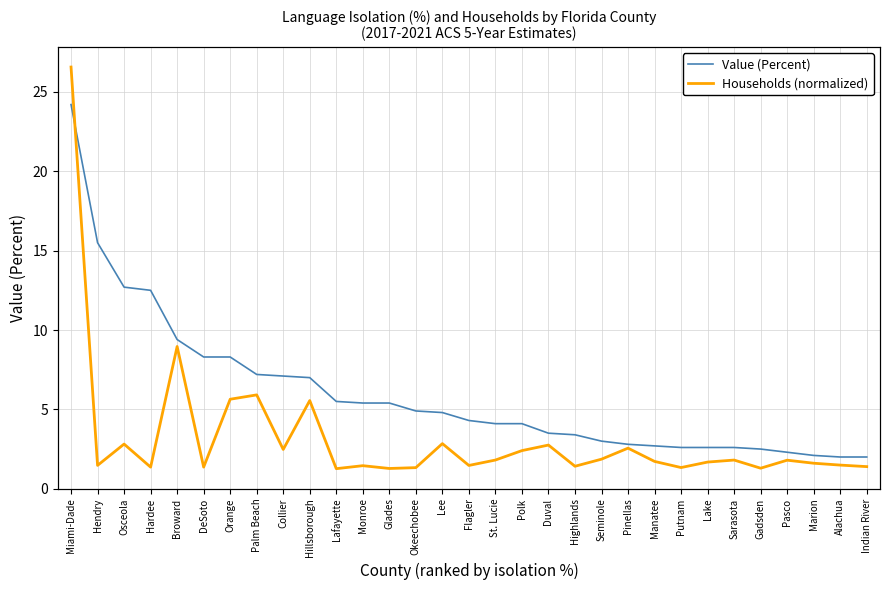

At which label is Households (normalized) closest to 14?

Broward